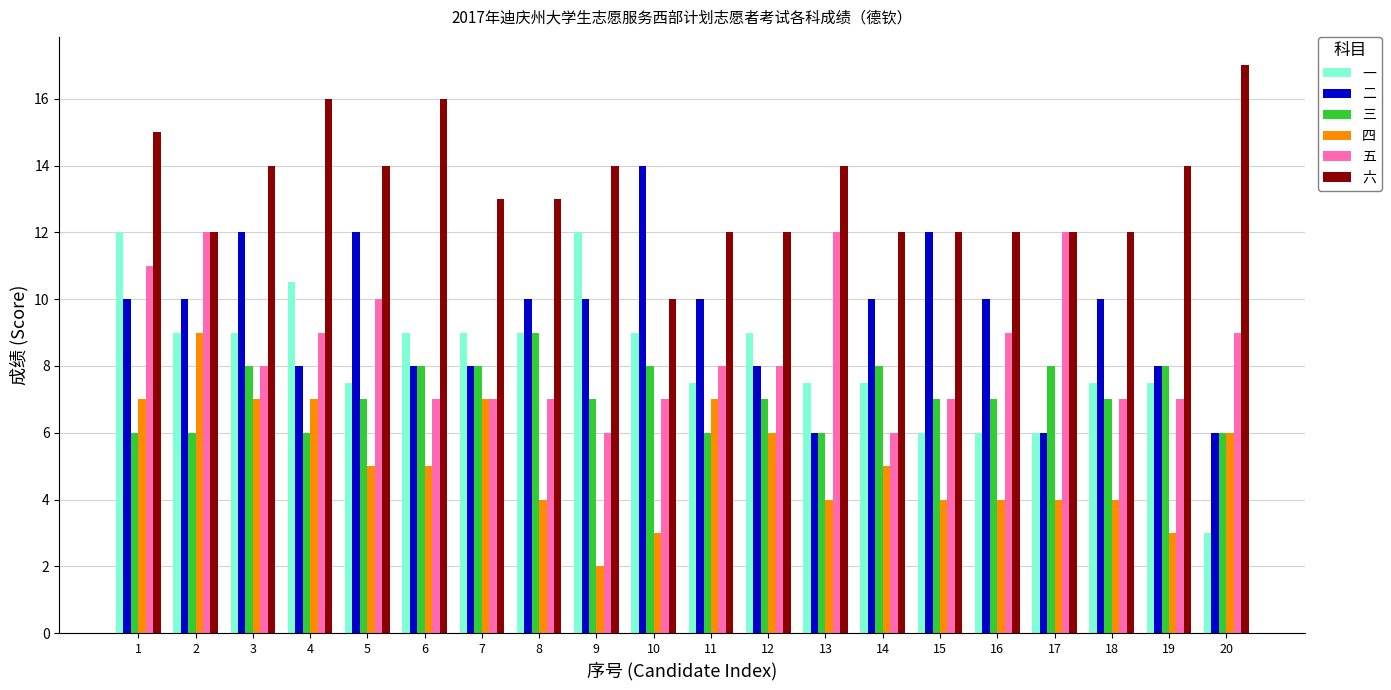

True or false: 六 has a value of 20.6 at 9.

False